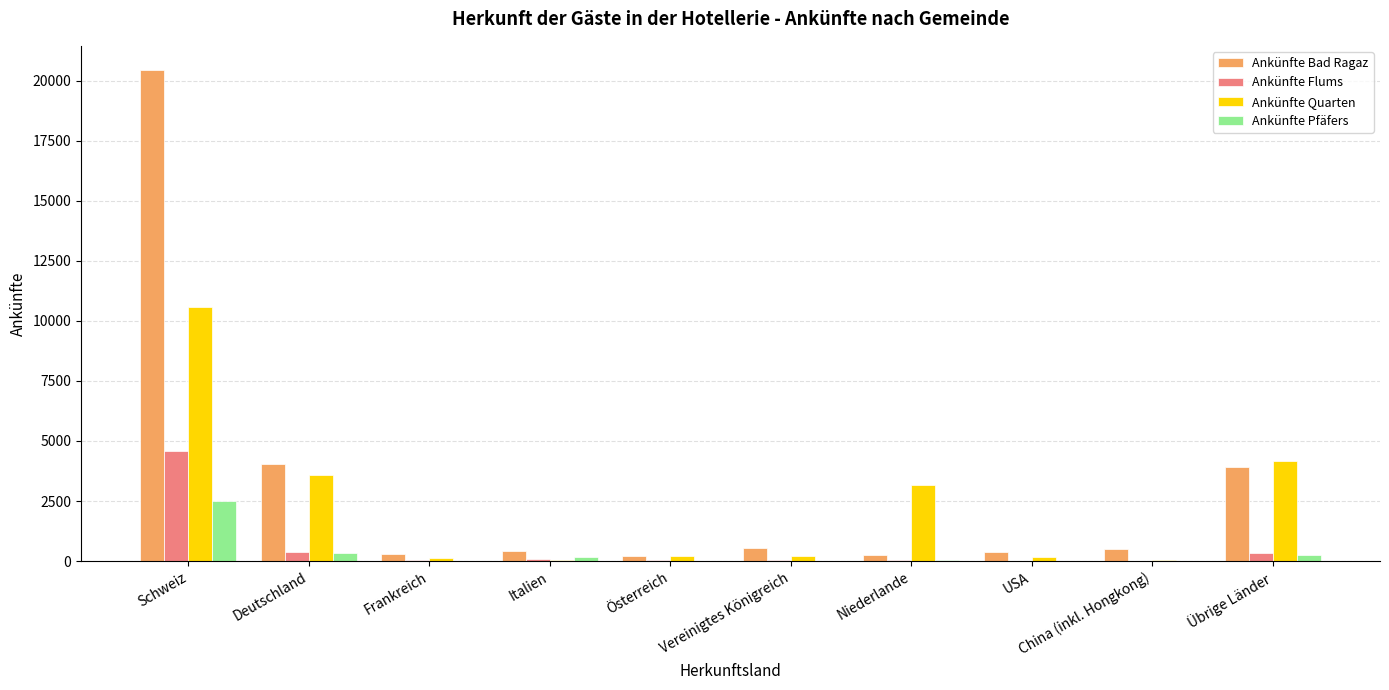

How many groups of bars are there?

10